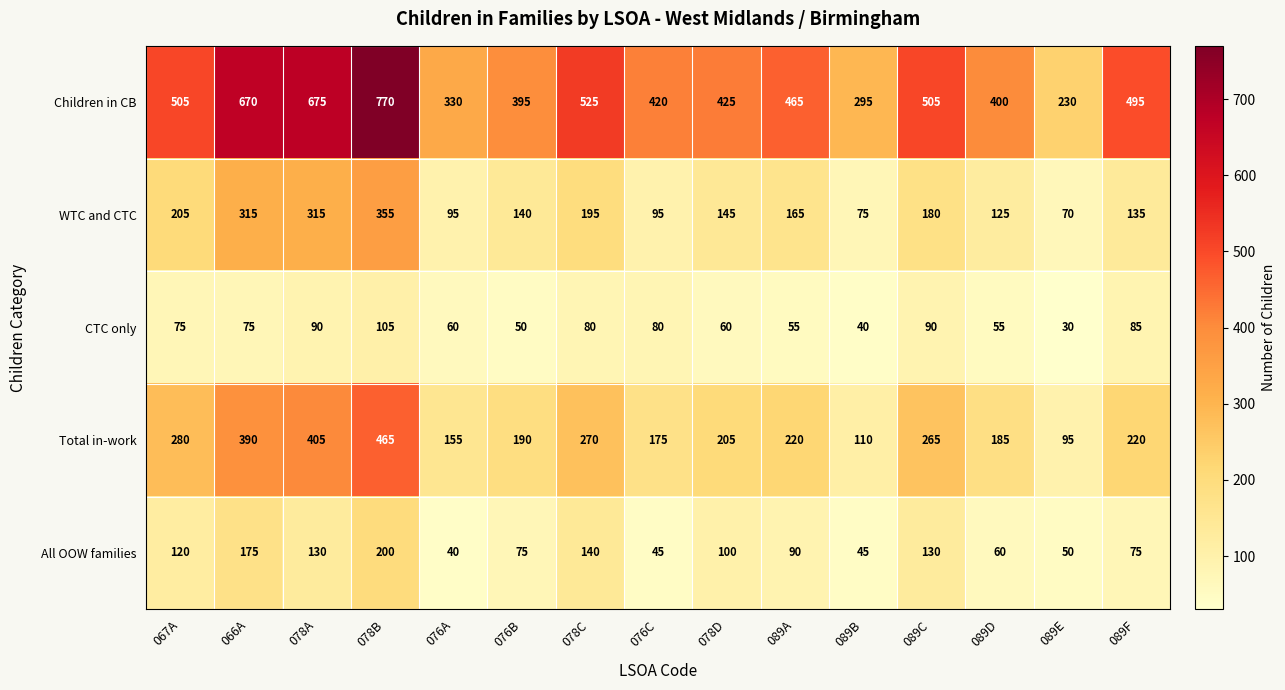

Count the number of data series in this chart.

5